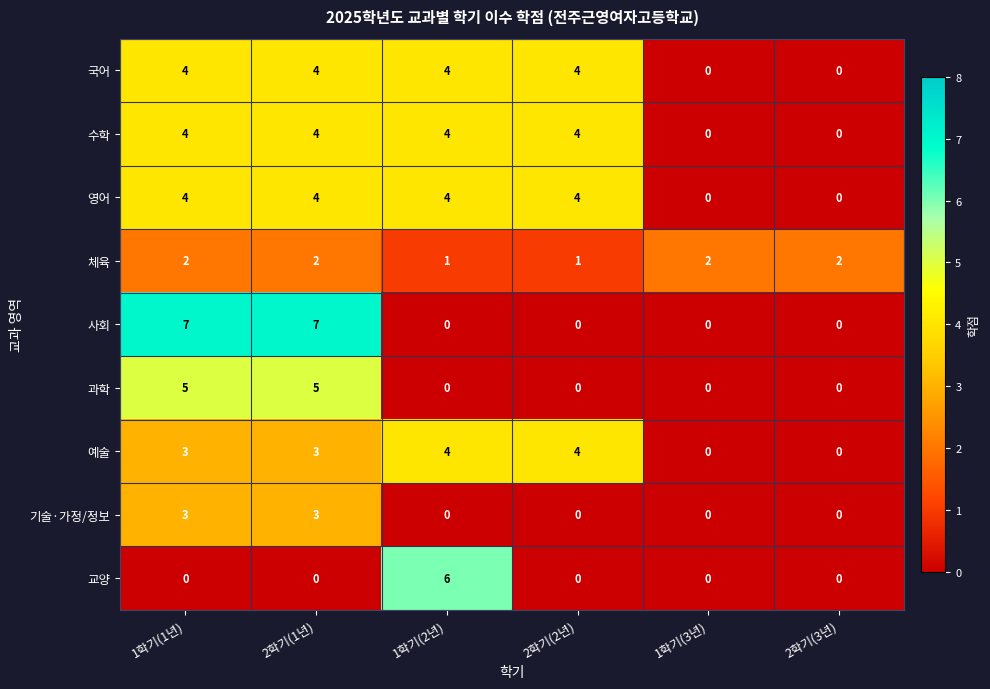

What is the spread (max minus min) of values at 2학기(1년)?

7